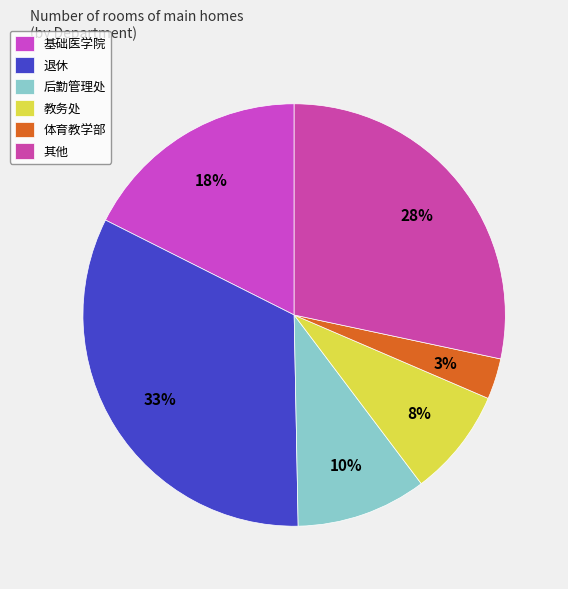

Rank the categories by value from highest to lowest.

退休, 其他, 基础医学院, 后勤管理处, 教务处, 体育教学部